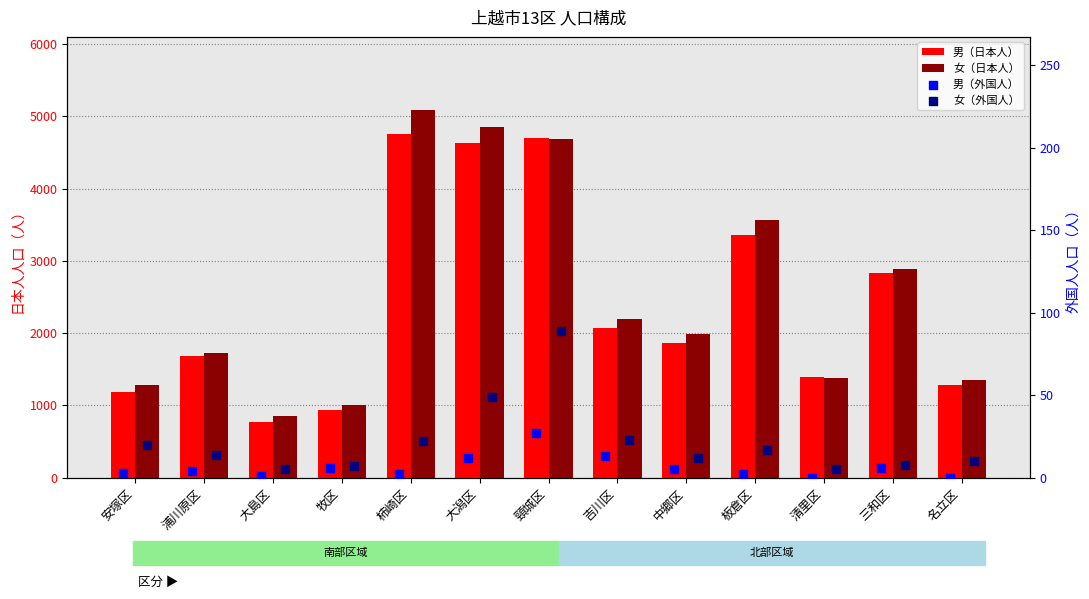

Which series has the largest total across all categories?

女（日本人）